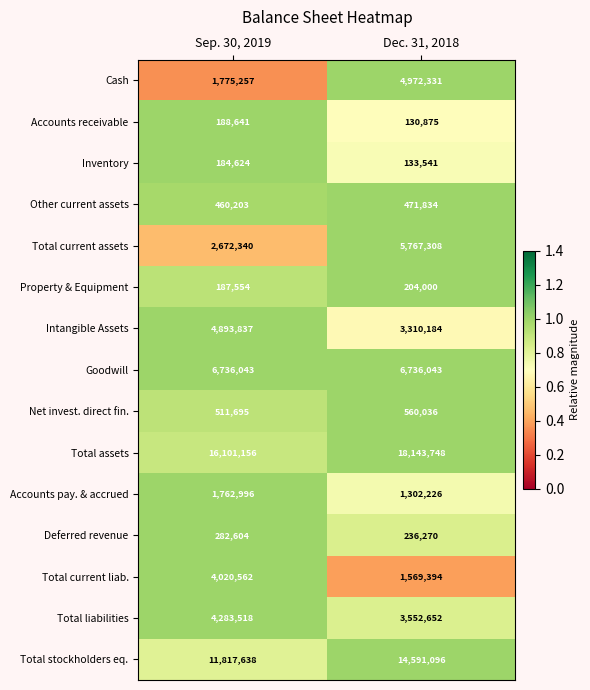

The Property & Equipment series shows 263900 at Sep. 30, 2019. True or false?

False